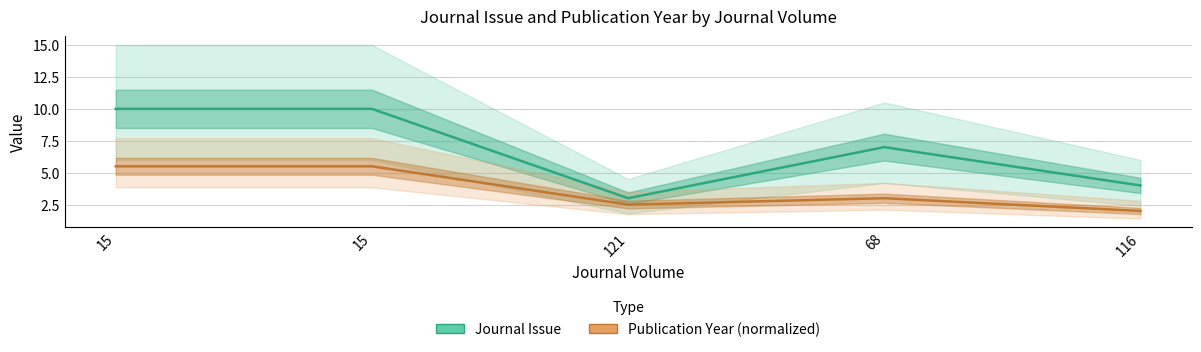

What is the minimum value for Journal Issue?

3.0